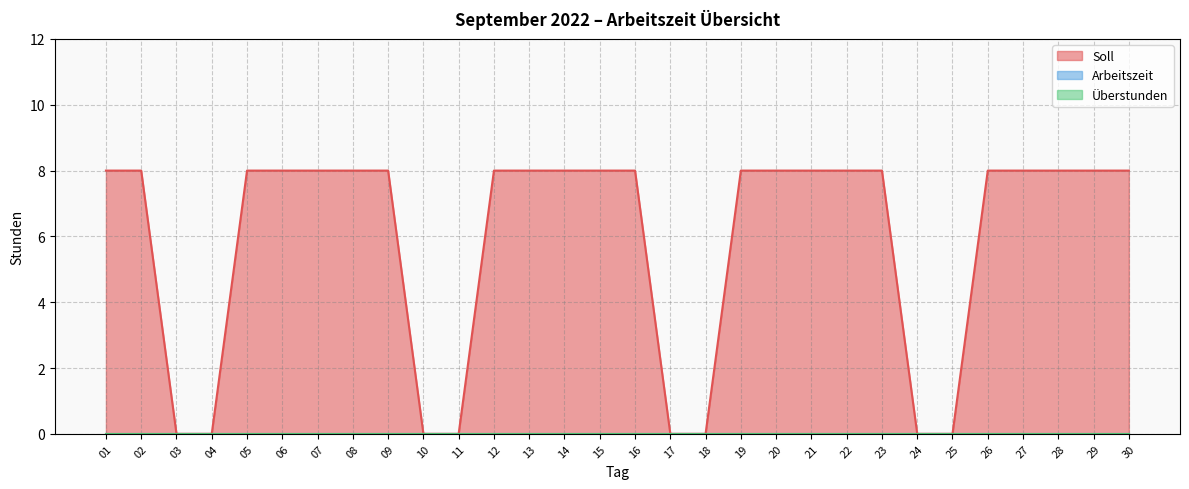

Which series has the largest total across all categories?

Soll